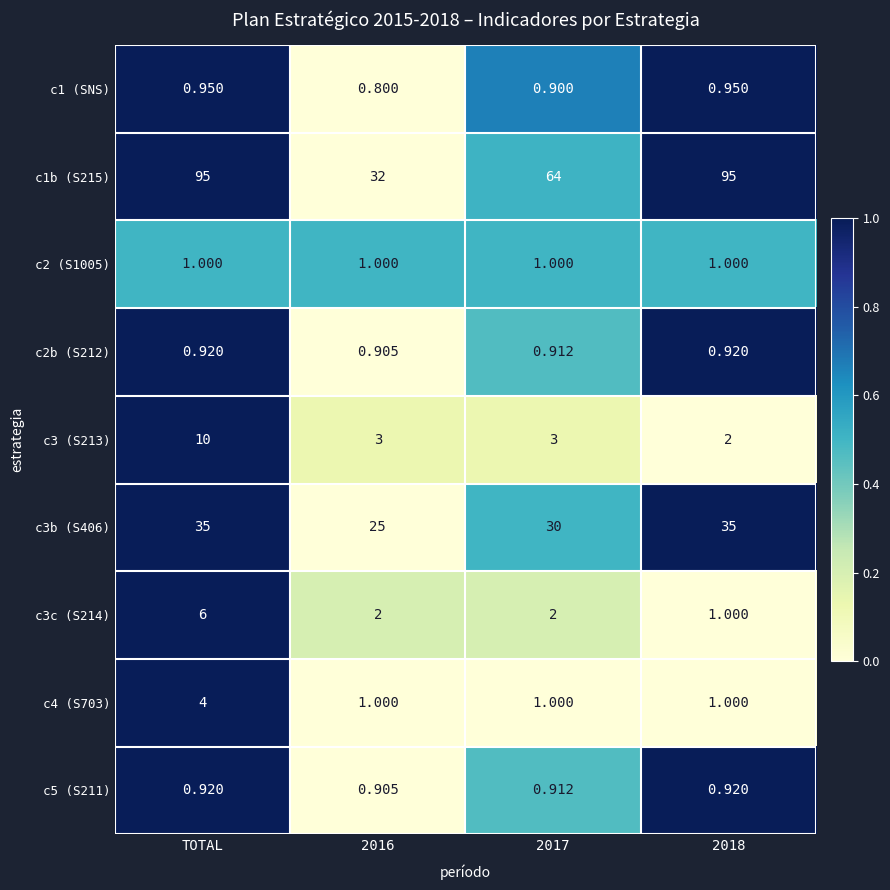

Is the value of c4 (S703) at 2018 greater than the value of c5 (S211) at 2017?

Yes